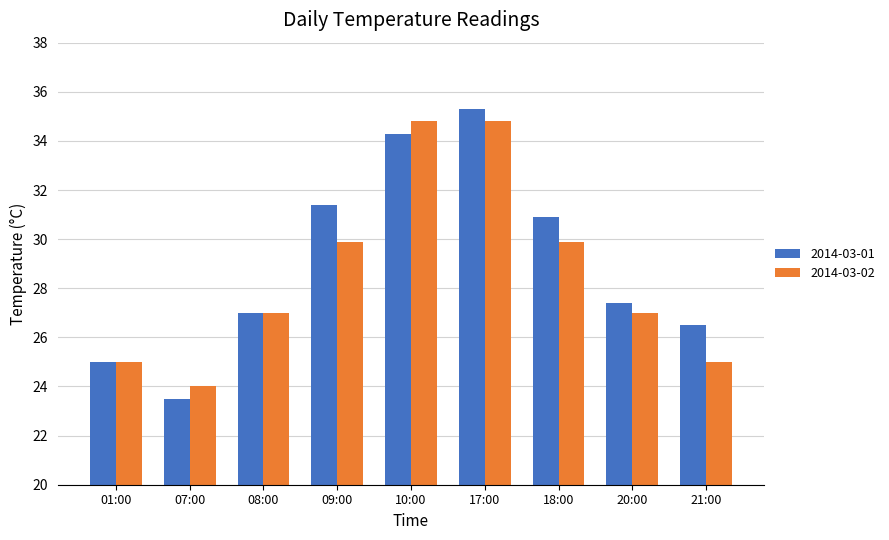

Is it true that 2014-03-02 equals 27.0 at 08:00?

True